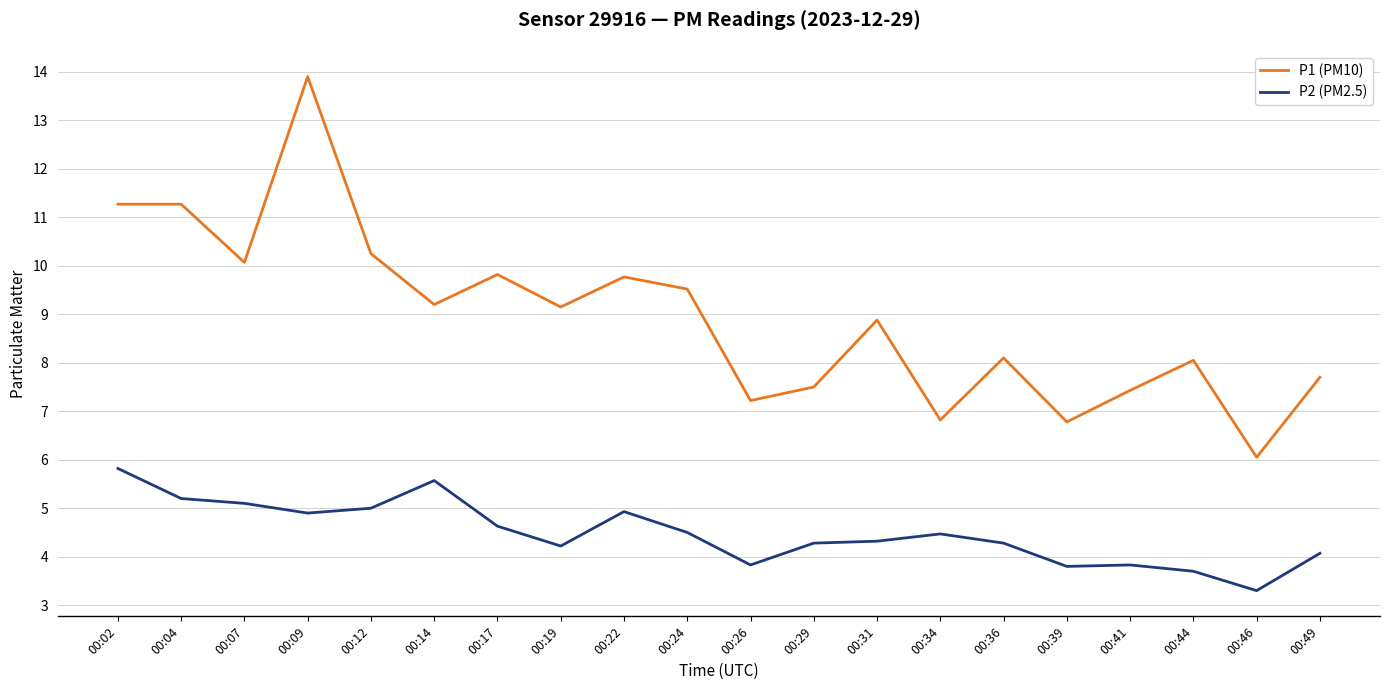

At which label does P1 (PM10) reach its peak?

00:09